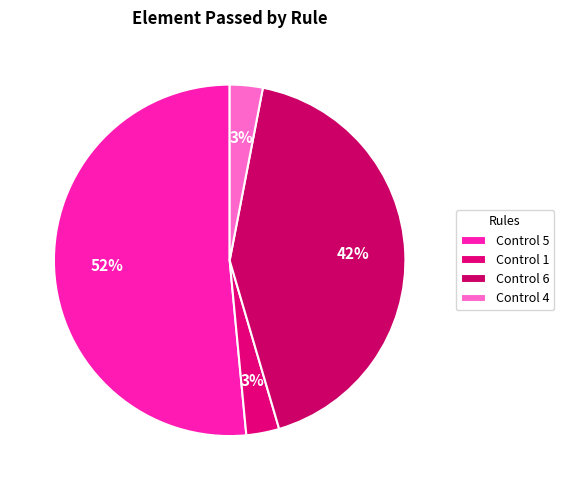

Count the number of slices in the pie.

4